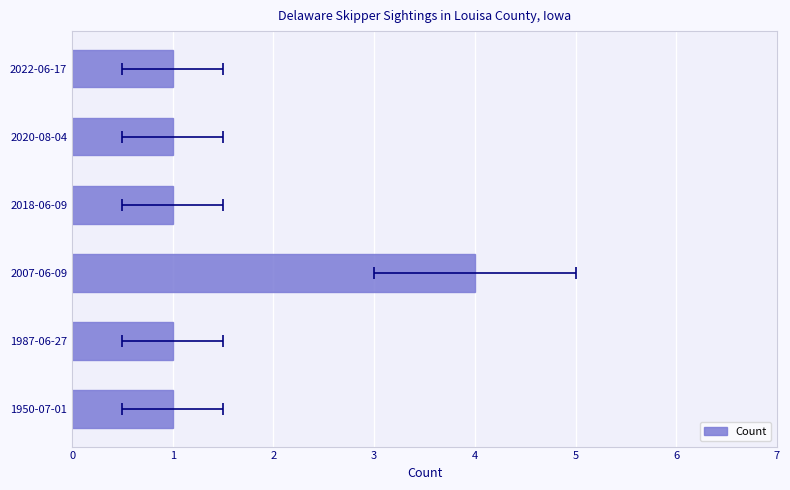

What is the difference between the maximum and minimum values?

3